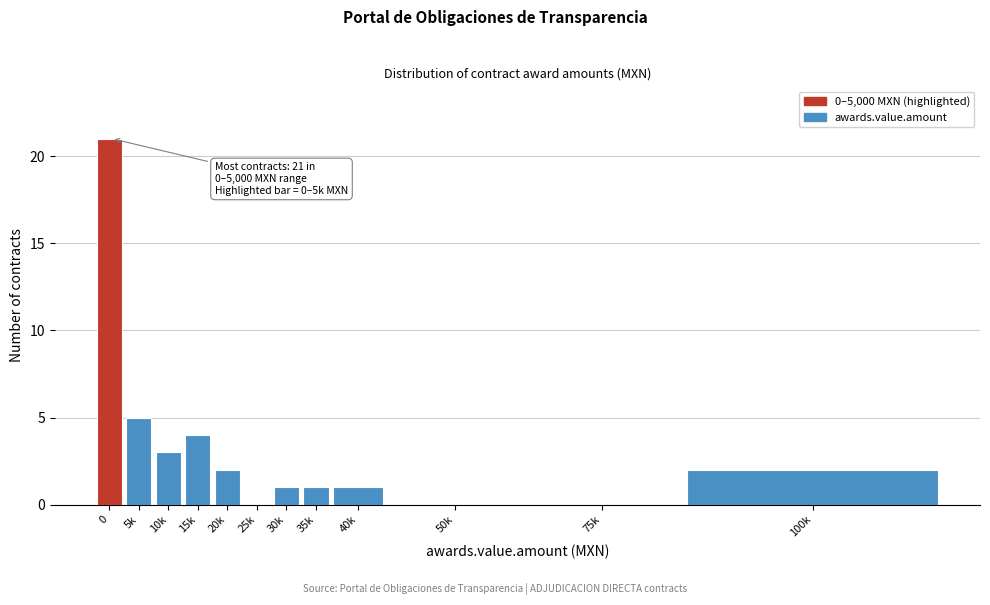

Reading right to left, what are all the values shown in this chart?

100k=2	75k=0	50k=0	40k=1	35k=1	30k=1	25k=0	20k=2	15k=4	10k=3	5k=5	0=21